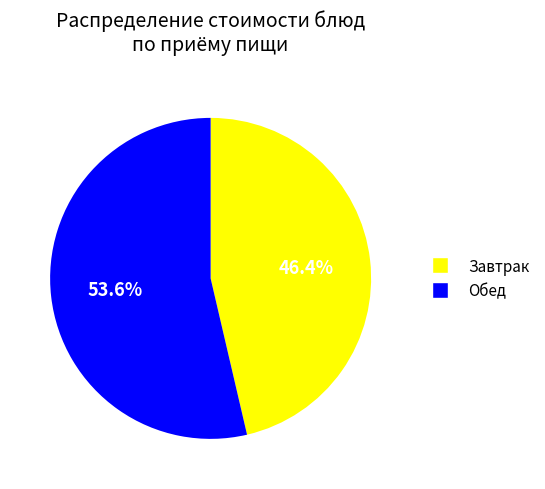

Is there any slice that represents more than half of the pie?

Yes